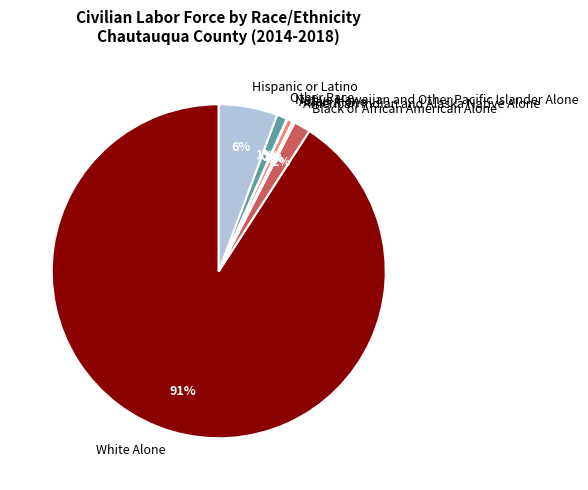

What percentage is the Hispanic or Latino slice, to the nearest percent?

6%